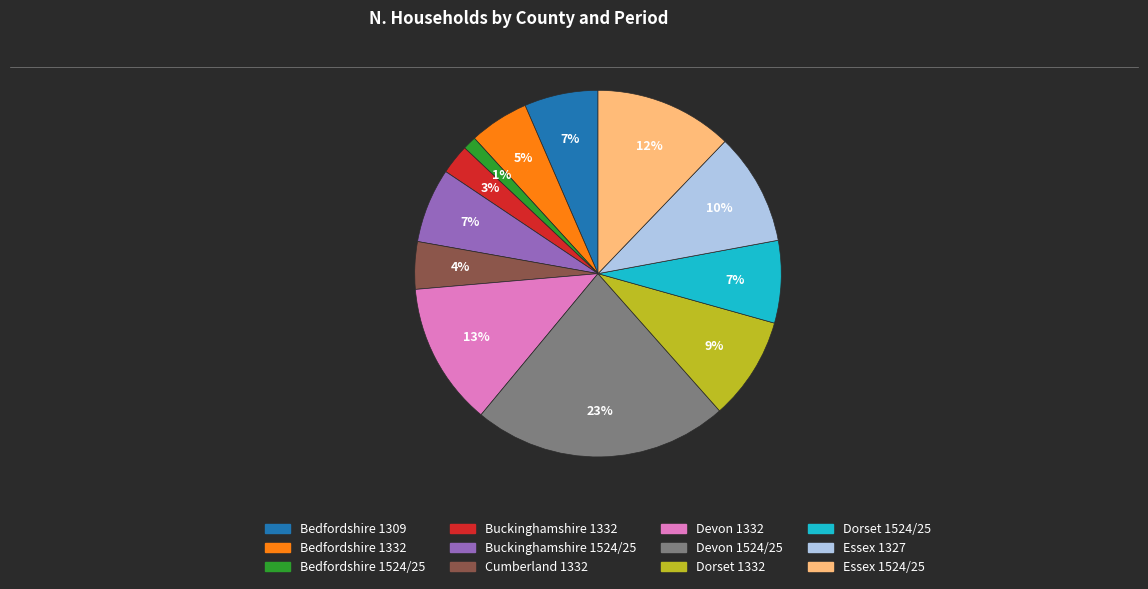

The Dorset 1332 slice represents 9% of the pie. True or false?

True